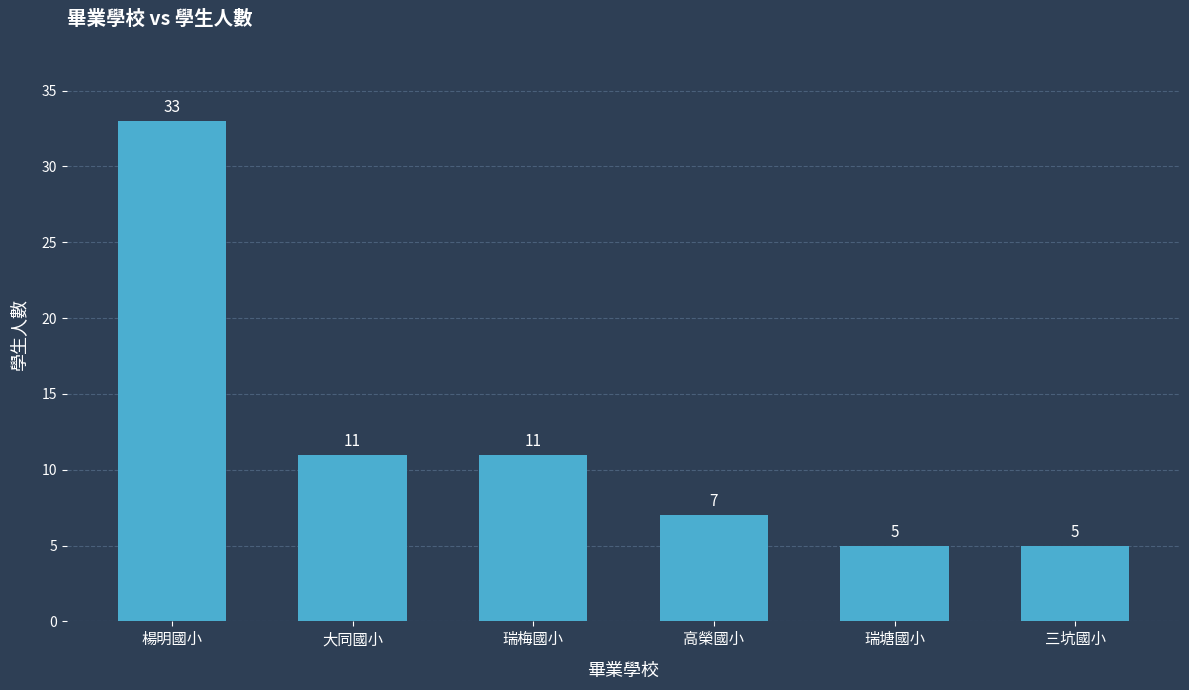

Reading left to right, list all the values displayed in this chart.

楊明國小=33	大同國小=11	瑞梅國小=11	高榮國小=7	瑞塘國小=5	三坑國小=5